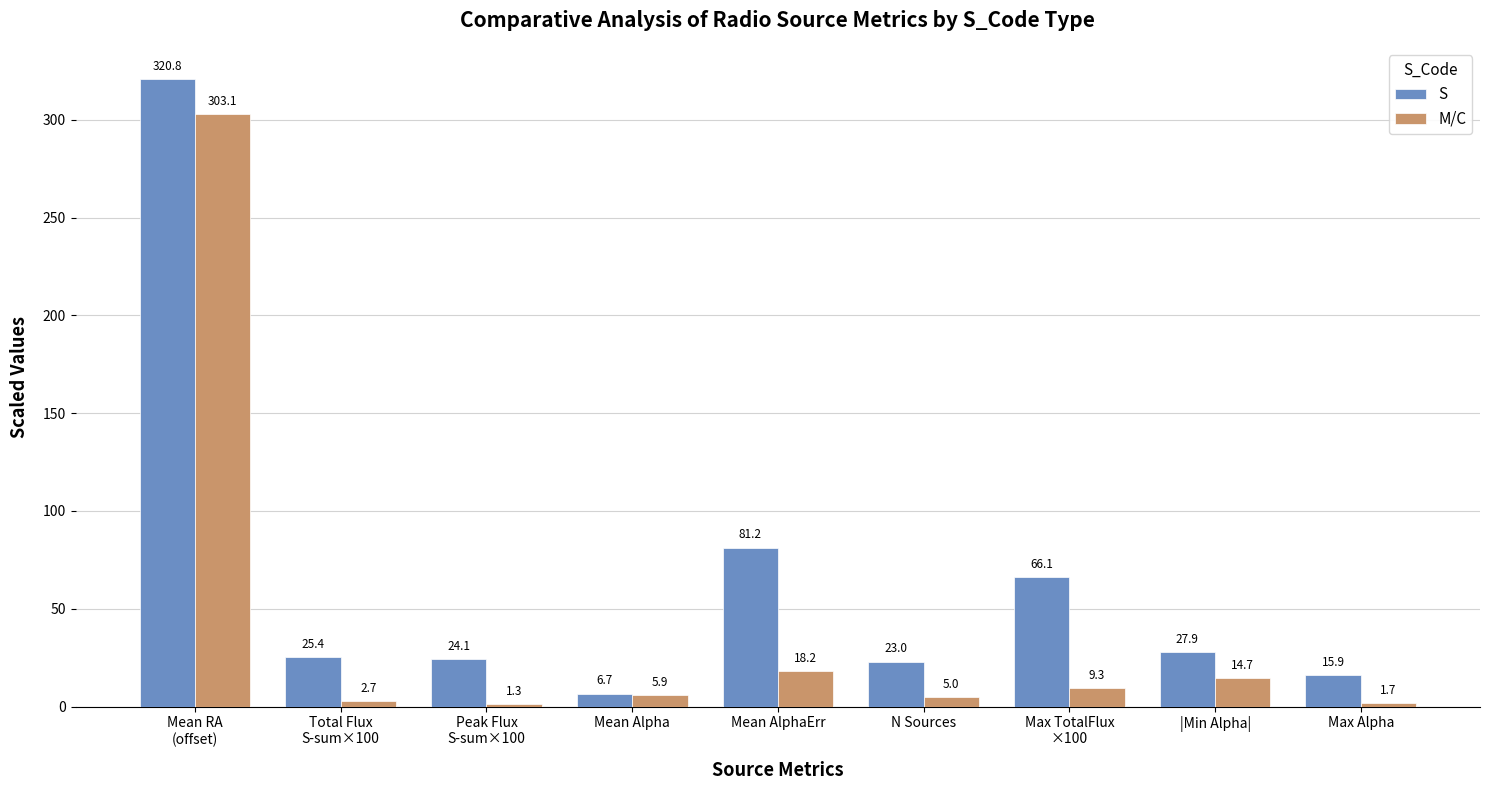

What is the label of the 1st bar from the right?

Max Alpha